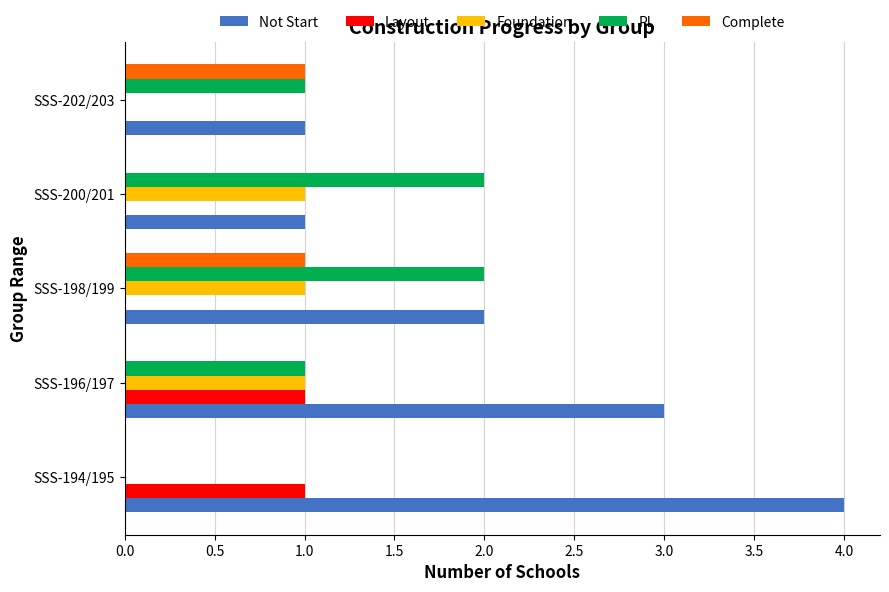

Which series changed the most between SSS-194/195 and SSS-200/201?

Not Start